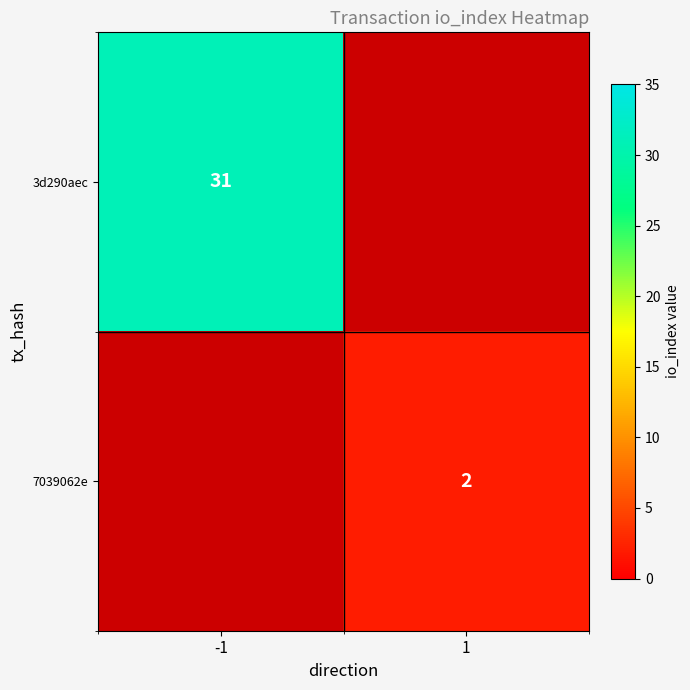

True or false: 7039062e has a value of 2 at 1.

True